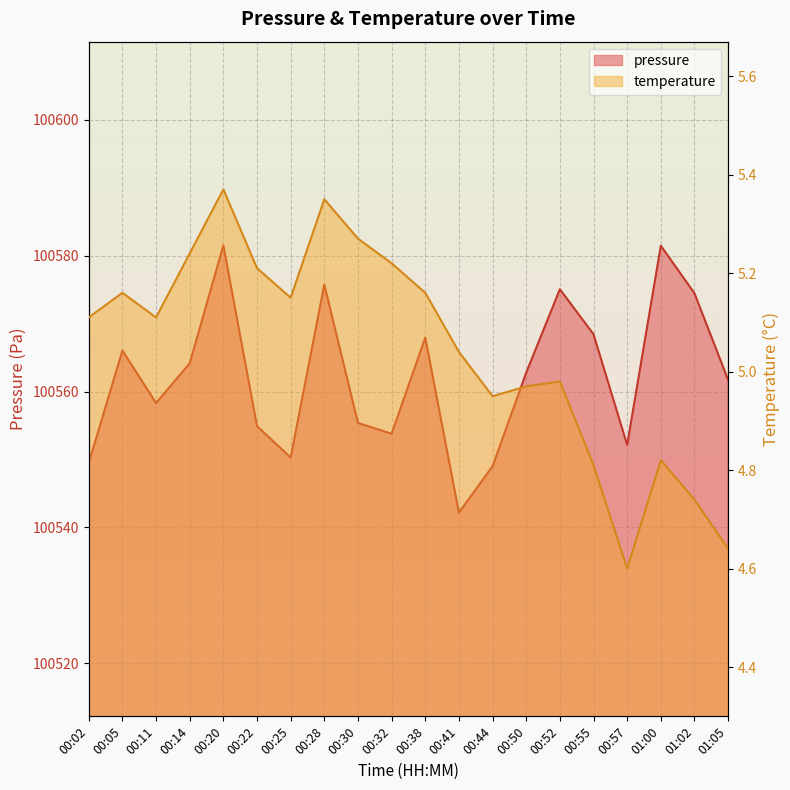

Which has a higher value, 00:30 or 00:20?

00:20